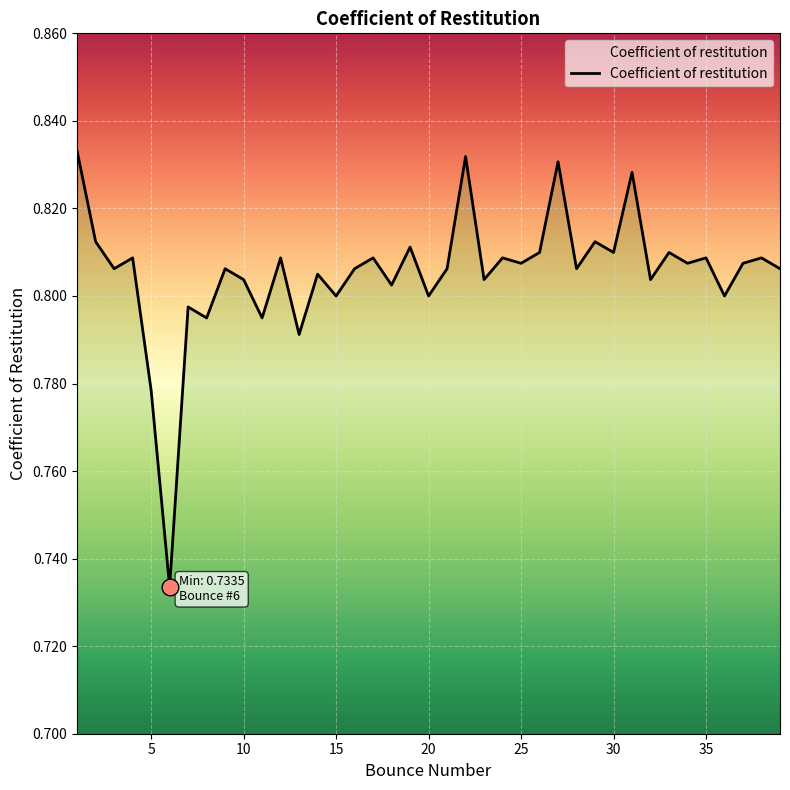

Does the chart display data point markers on the line(s)?

No